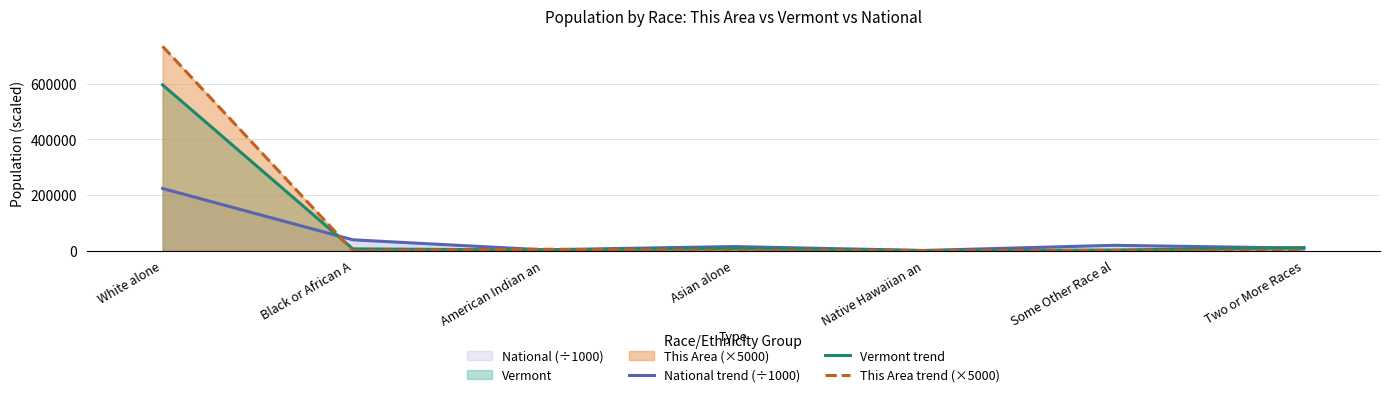

Which series has the widest spread of values?

This Area trend (×5000)